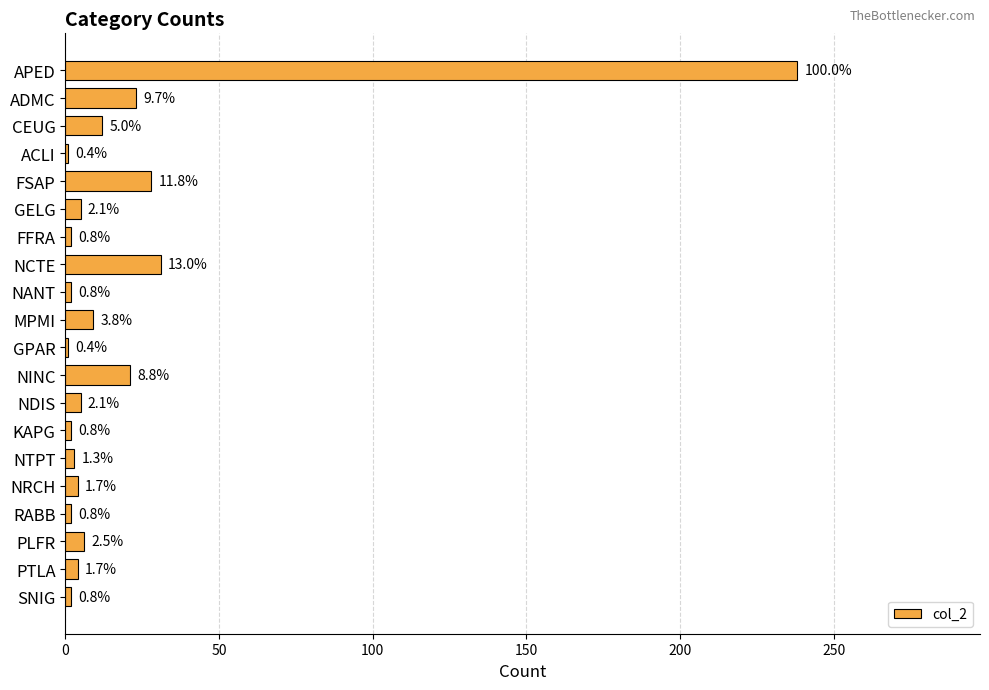

What is the maximum value shown in the chart?

238